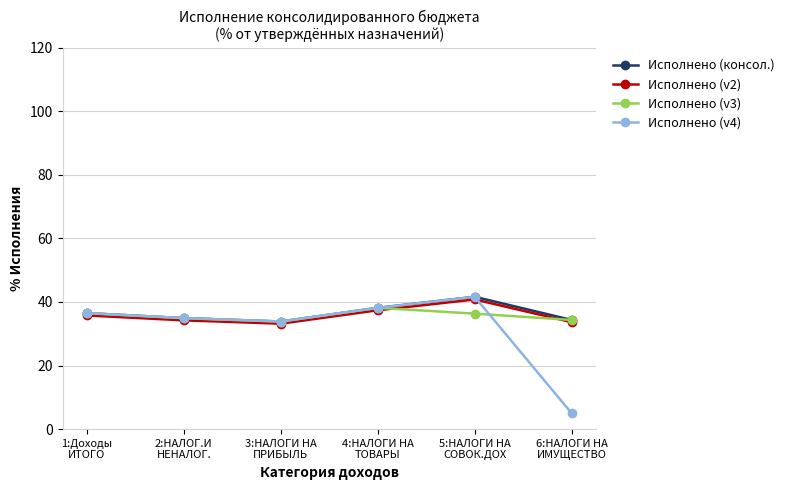

What are all the series names shown in the legend?

Исполнено (консол.), Исполнено (v2), Исполнено (v3), Исполнено (v4)